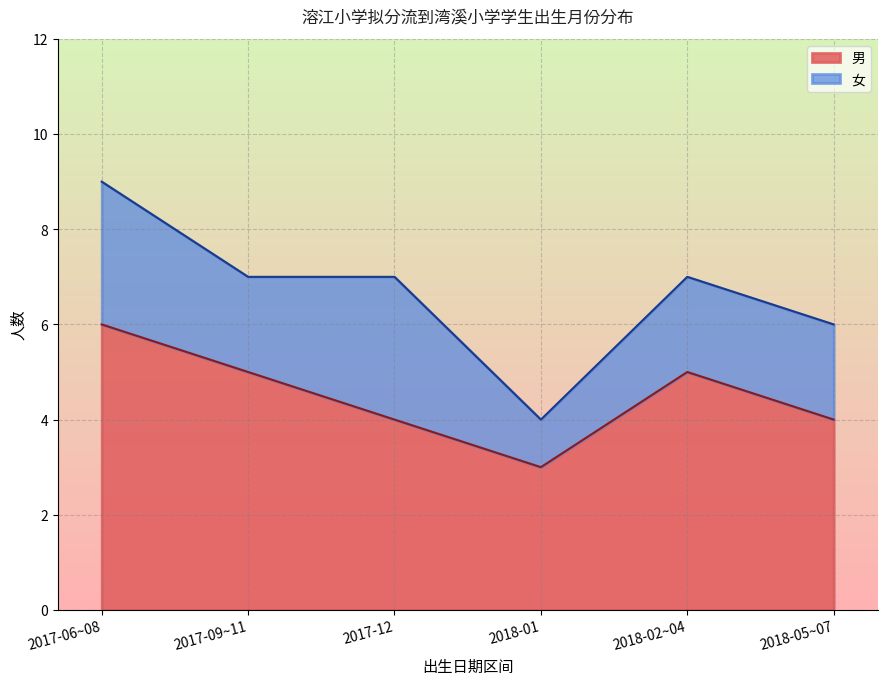

At which category does the data reach its first local peak?

2018-02~04